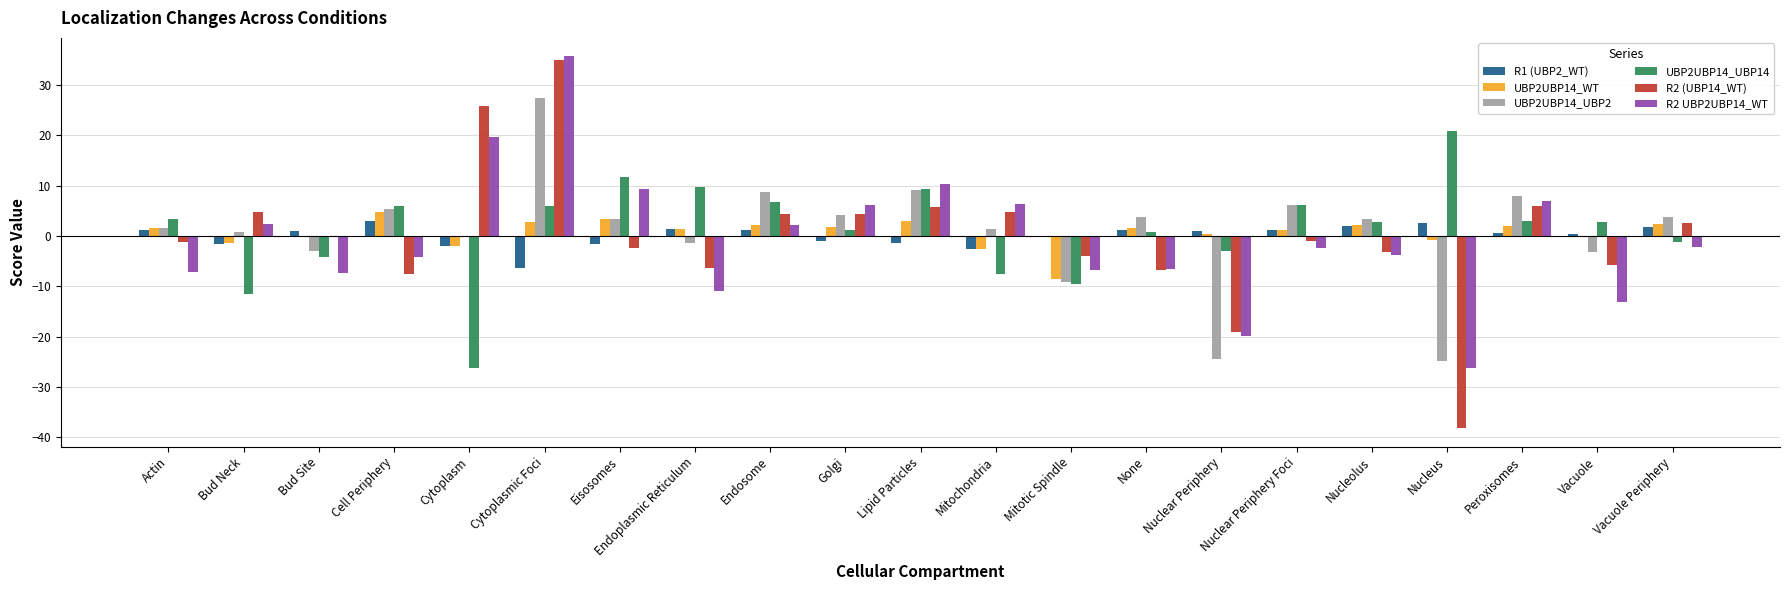

Is the value of R2 UBP2UBP14_WT at Nucleolus greater than the value of UBP2UBP14_UBP14 at None?

No